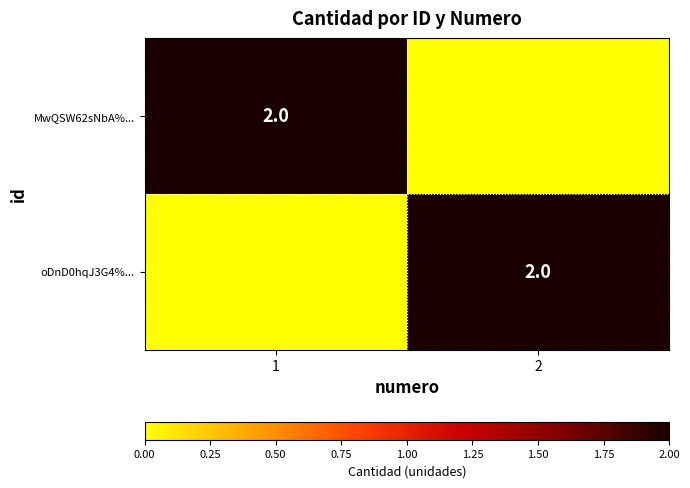

Is it true that oDnD0hqJ3G4%... equals 2 at 2?

True